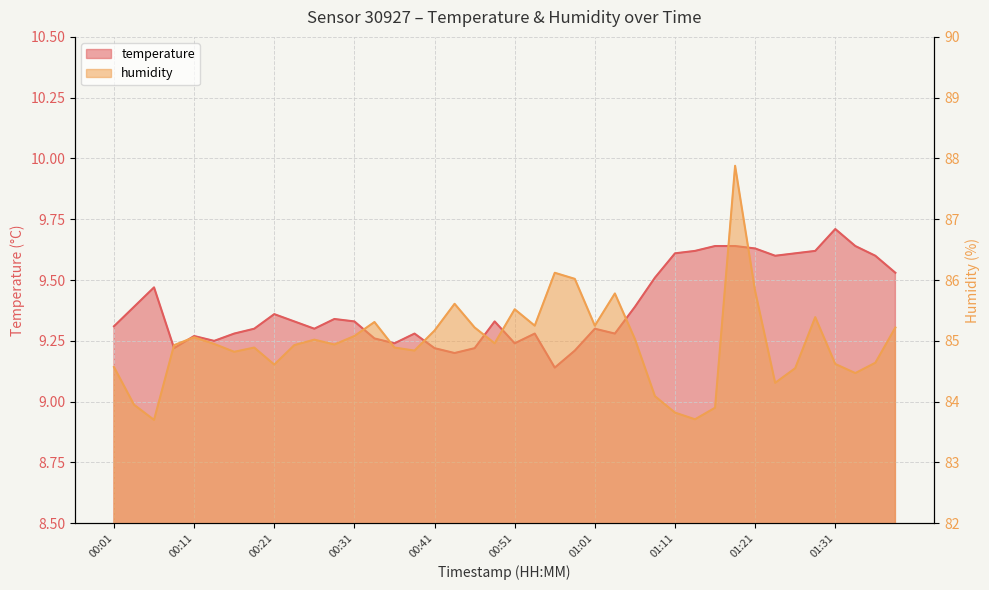

What is the difference between the maximum and minimum values in the humidity series?

4.2